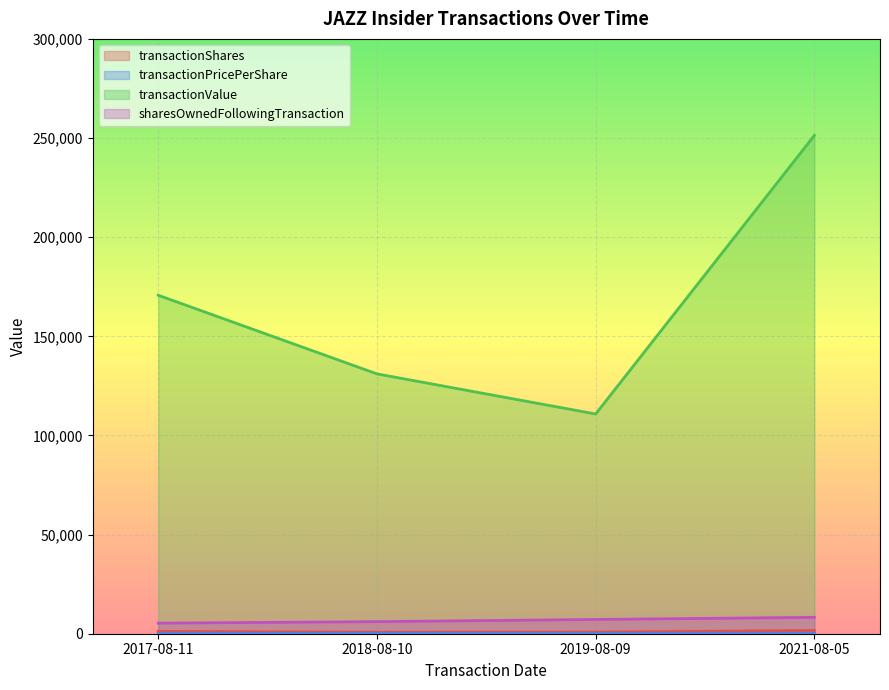

How many lines are shown in the chart?

4